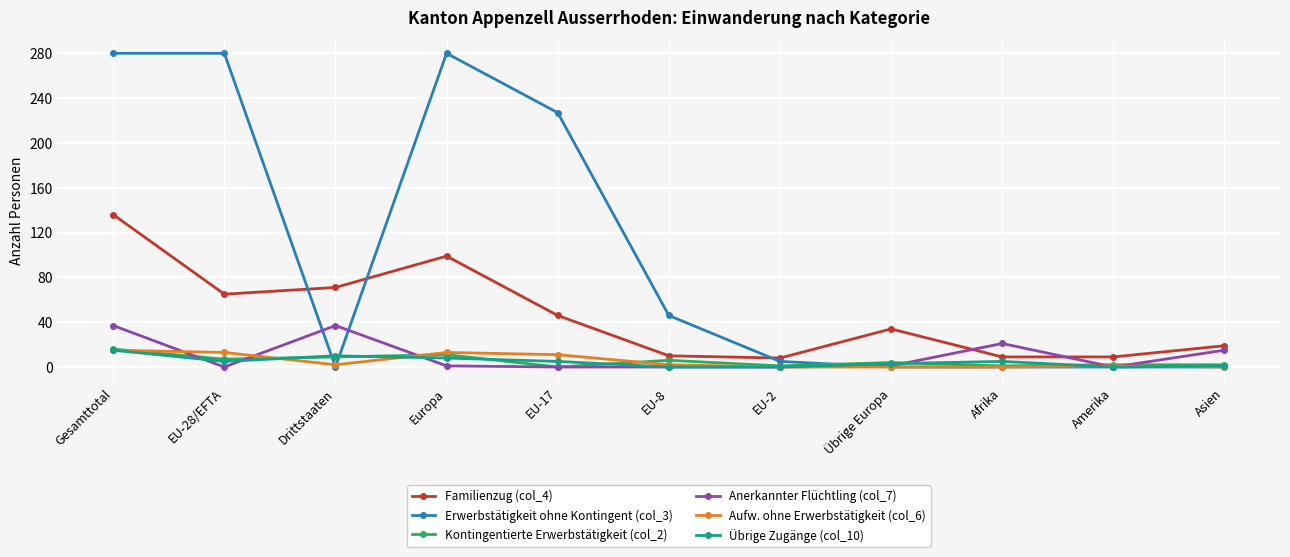

Which series has the widest spread of values?

Erwerbstätigkeit ohne Kontingent (col_3)